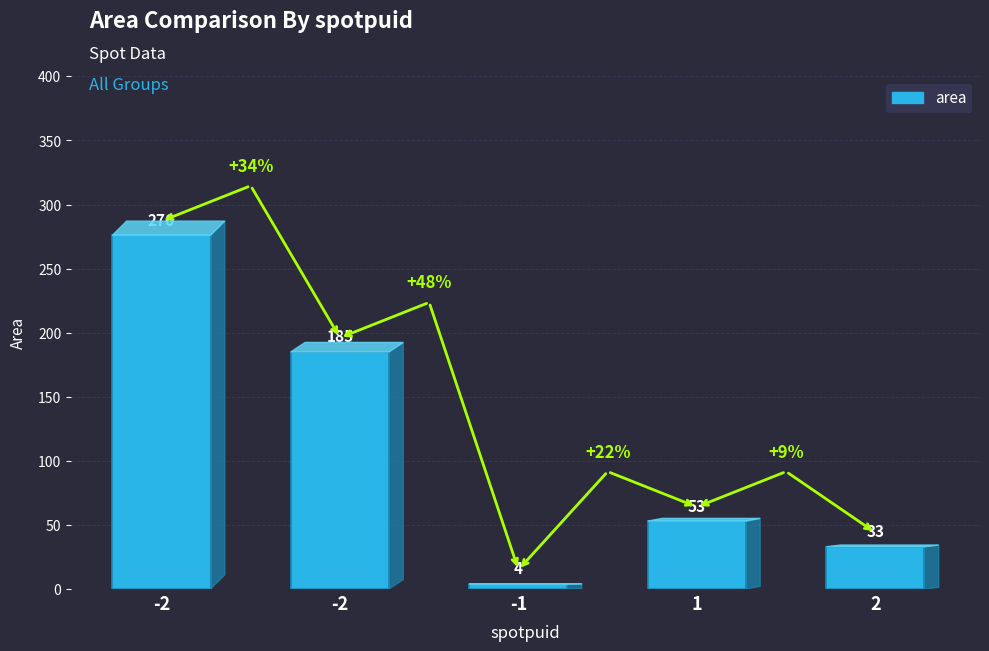

Rank the categories by value from lowest to highest.

-1, 2, 1, -2, -2